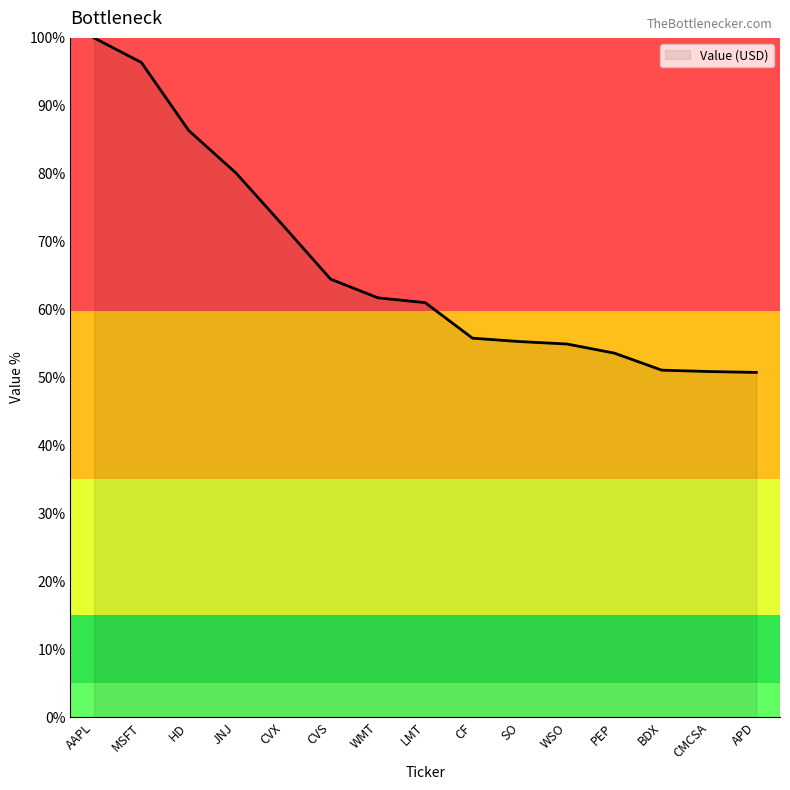

What is the difference between the maximum and minimum values?

49.2